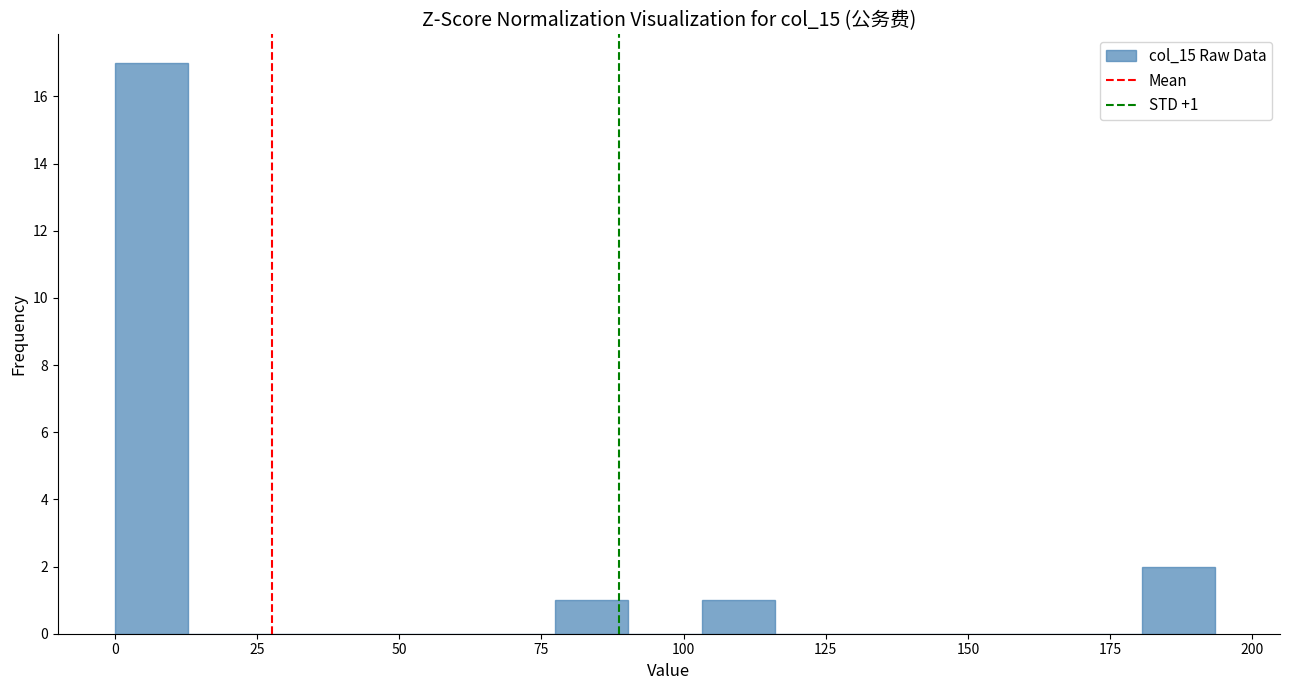

Read against the x-axis, roughly where is the centre of the tallest bar?

5